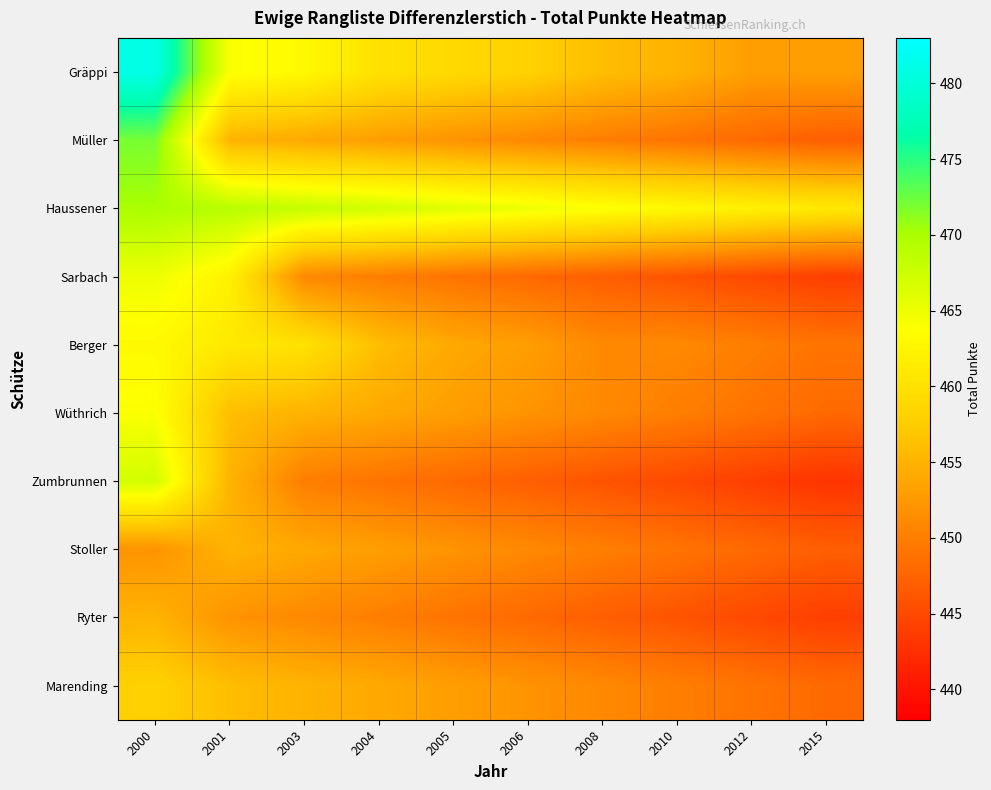

What is the maximum value shown in the chart?

481